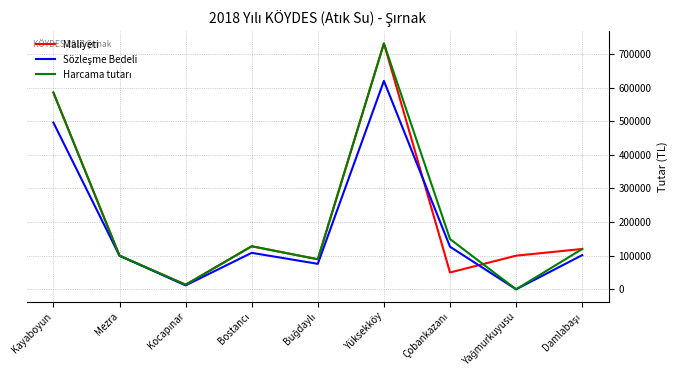

What is the approximate value of Maliyeti at Yüksekköy?

731600.0